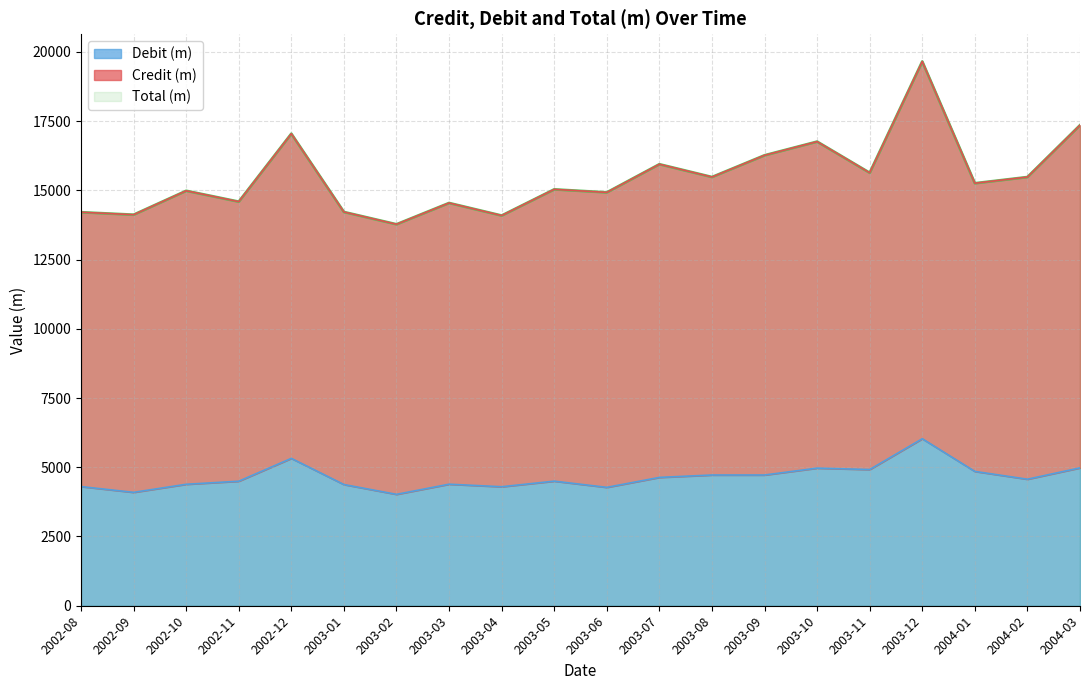

How many lines are shown in the chart?

3